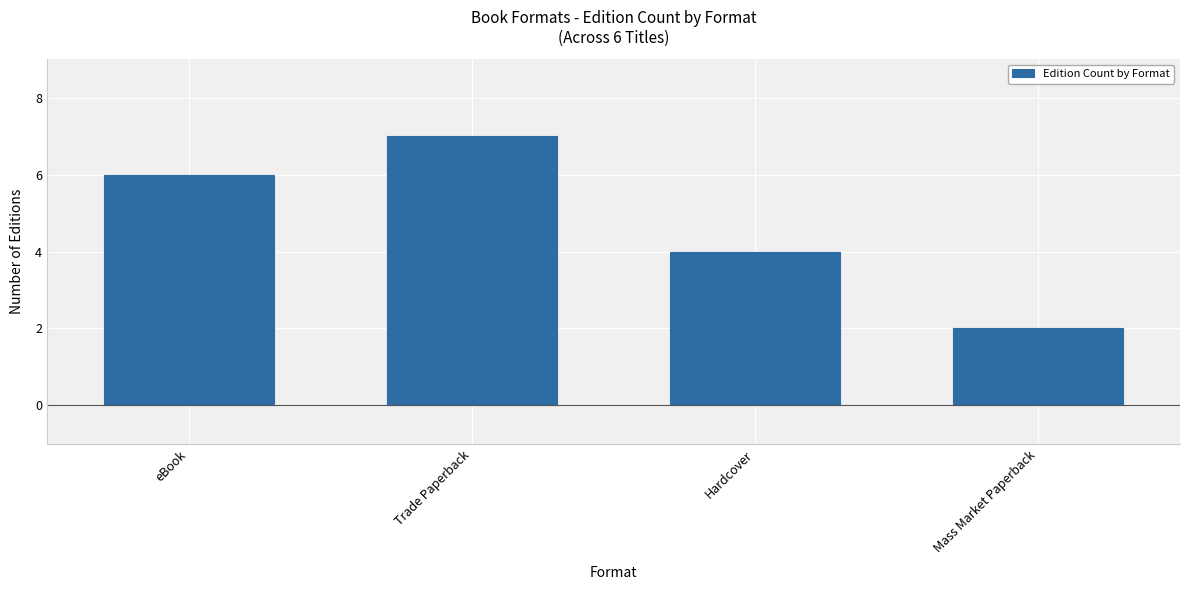

What is the difference between the values at Hardcover and Trade Paperback?

3